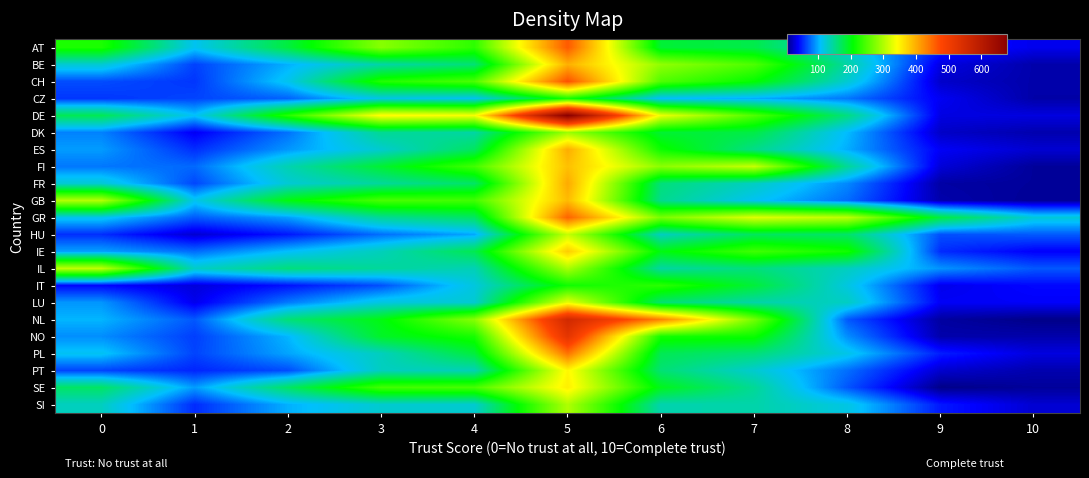

Reading left to right, list all the values displayed in this chart.

AT: 0=222	1=113	2=183	3=279	4=231	5=461	6=187	7=178	8=121	9=51	10=35
BE: 0=125	1=63	2=102	3=142	4=162	5=399	6=284	7=248	8=143	9=32	10=16
CH: 0=67	1=59	2=114	3=225	4=247	5=468	6=249	7=209	8=125	9=25	10=16
CZ: 0=59	1=64	2=75	3=118	4=113	5=221	6=109	7=101	8=82	9=37	10=15
DE: 0=175	1=110	2=227	3=345	4=338	5=678	6=333	7=249	8=157	9=32	10=31
DK: 0=86	1=37	2=80	3=150	4=143	5=290	6=188	7=180	8=106	9=24	10=17
ES: 0=95	1=56	2=93	3=126	4=170	5=401	6=214	7=154	8=101	9=38	10=27
FI: 0=82	1=77	2=138	3=188	4=242	5=387	6=281	7=312	8=148	9=29	10=11
FR: 0=124	1=65	2=124	3=147	4=168	5=403	6=160	7=131	8=88	9=14	10=11
GB: 0=303	1=114	2=202	3=246	4=242	5=391	6=152	7=112	8=78	9=16	10=10
GR: 0=114	1=72	2=96	3=149	4=169	5=454	6=271	7=325	8=307	9=182	10=122
HU: 0=56	1=27	2=48	3=79	4=99	5=312	6=132	7=172	8=167	9=68	10=72
IE: 0=97	1=78	2=108	3=134	4=176	5=378	6=201	7=241	8=217	9=55	10=39
IL: 0=308	1=129	2=159	3=147	4=136	5=297	6=144	7=159	8=132	9=92	10=71
IT: 0=42	1=30	2=46	3=68	4=120	5=216	6=230	7=185	8=119	9=35	10=42
LU: 0=93	1=35	2=83	3=119	4=125	5=330	6=164	7=142	8=131	9=38	10=39
NL: 0=104	1=71	2=161	3=201	4=279	5=556	6=432	7=268	8=71	9=13	10=6
NO: 0=90	1=62	2=104	3=192	4=220	5=522	6=218	7=213	8=90	9=16	10=16
PL: 0=112	1=64	2=98	3=133	4=184	5=443	6=175	7=161	8=116	9=50	10=31
PT: 0=64	1=53	2=67	3=132	4=136	5=347	6=162	7=126	8=79	9=26	10=17
SE: 0=168	1=95	2=168	3=242	4=245	5=353	6=197	7=149	8=70	9=6	10=11
SI: 0=132	1=55	2=102	3=126	4=126	5=300	6=139	7=141	8=118	9=48	10=27